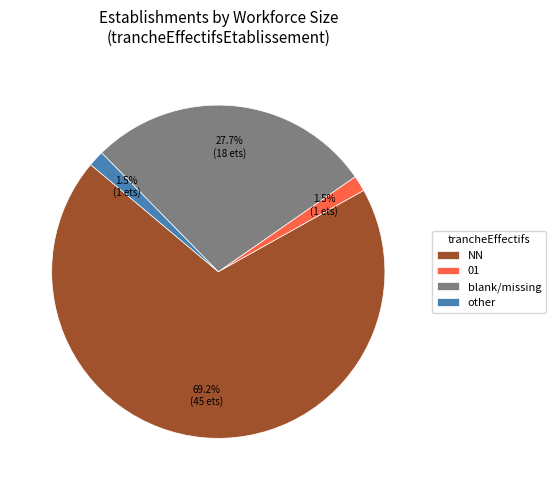

Is it true that 01 is 15% of the pie?

False